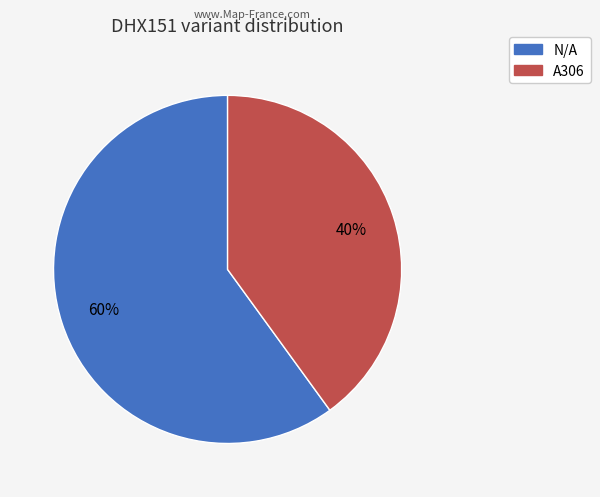

Is there a majority slice in this chart?

Yes